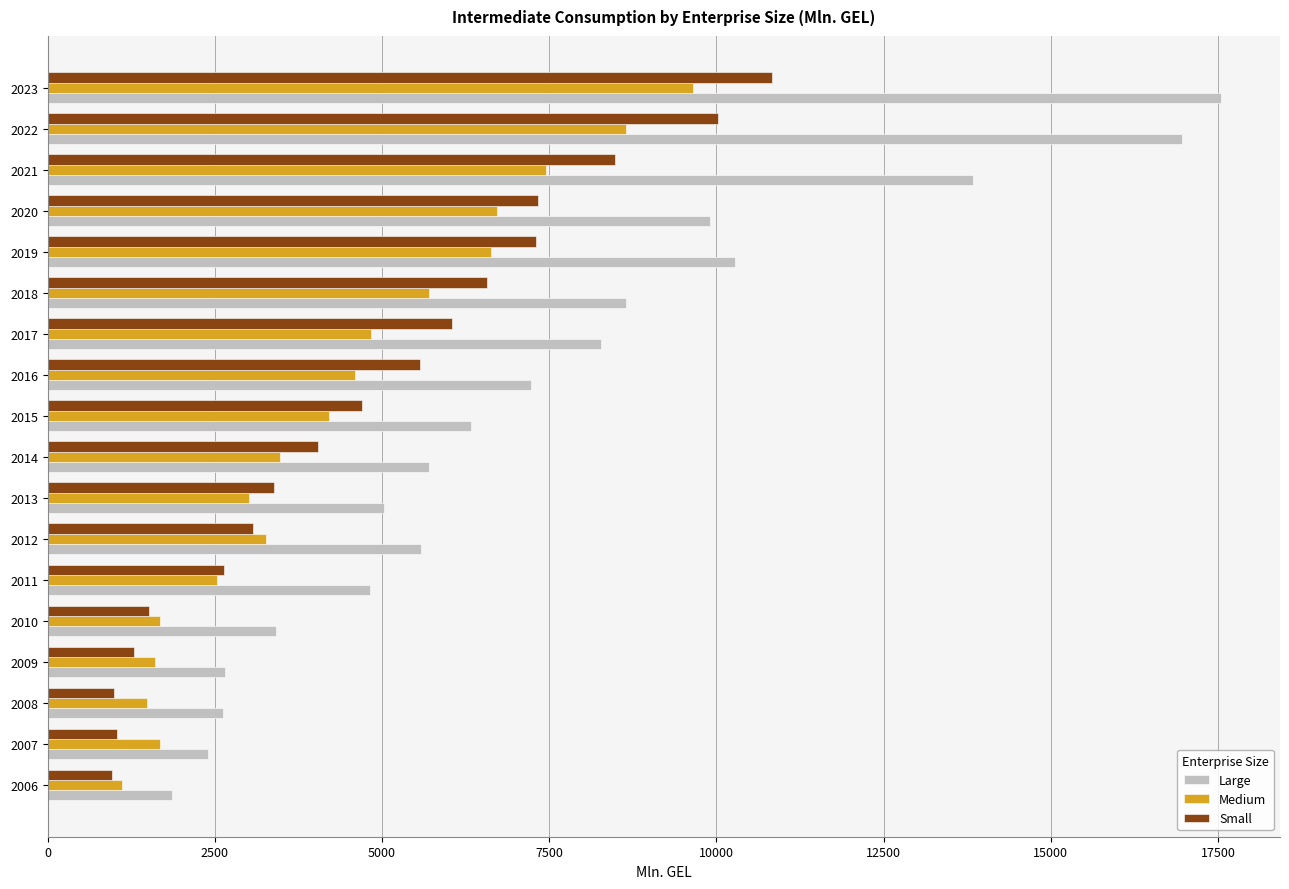

At which category is the sum across all series the highest?

2023